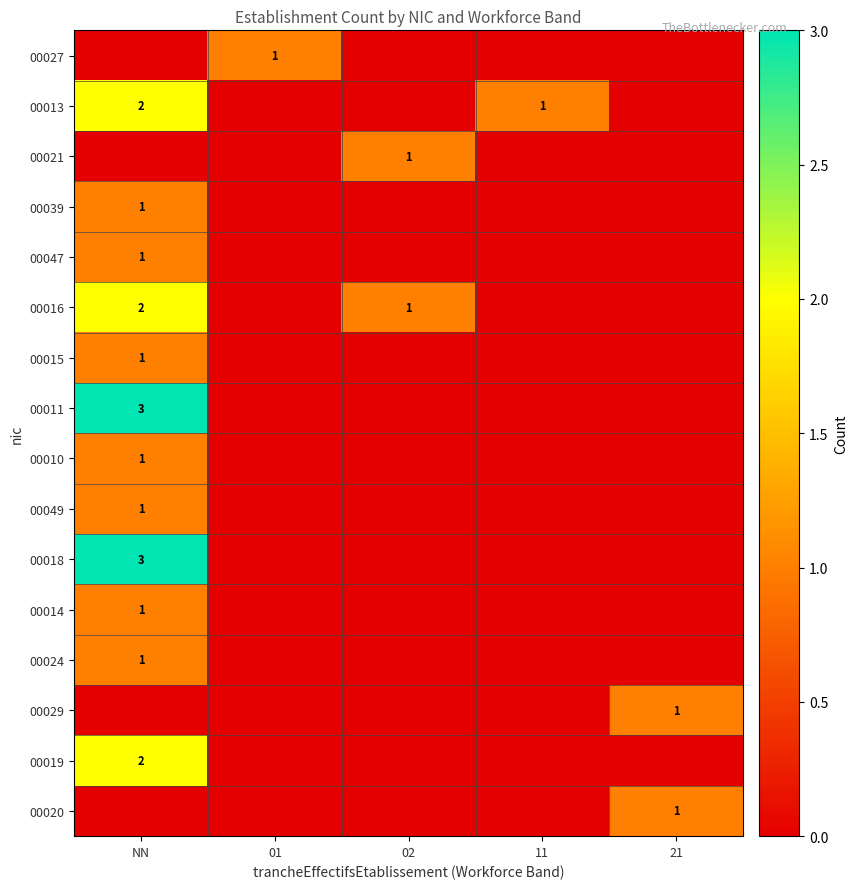

Is it true that 00010 equals 1 at NN?

True